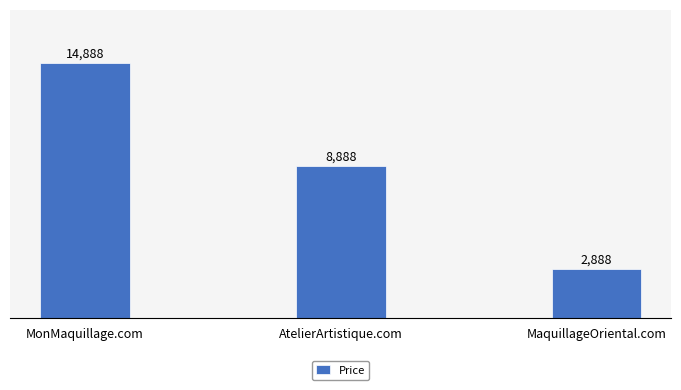

How many data points are less than 8888?

1